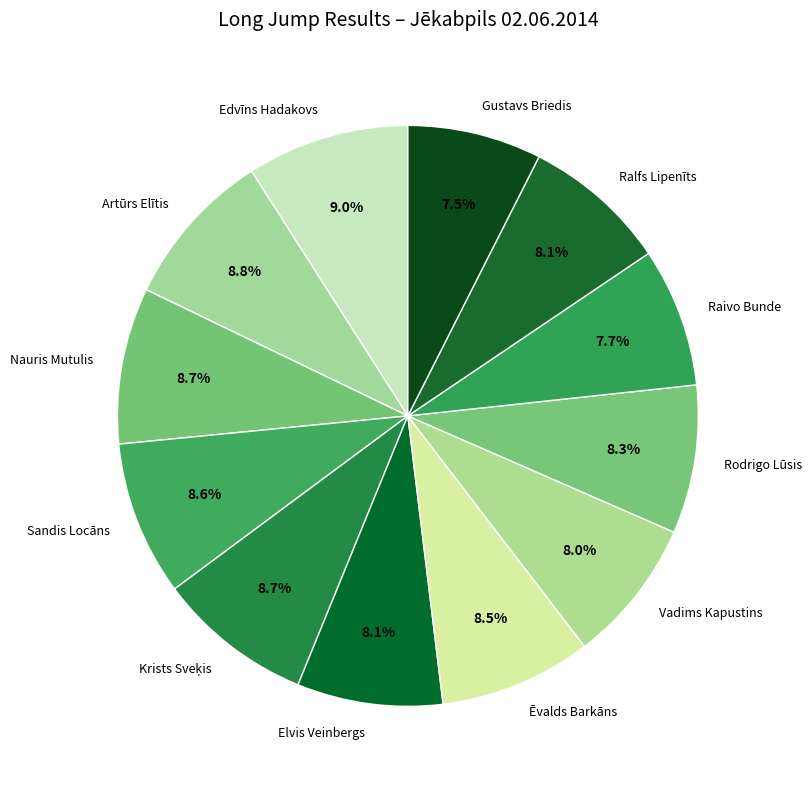

Is it true that Edvīns Hadakovs is 9% of the pie?

True